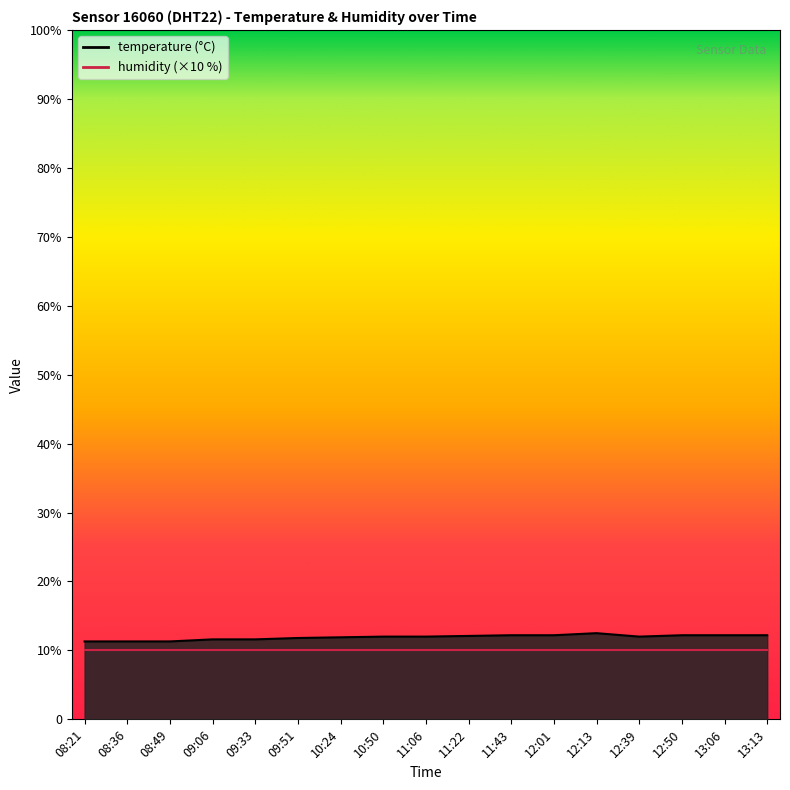

What is the difference between the maximum and minimum values?

1.2